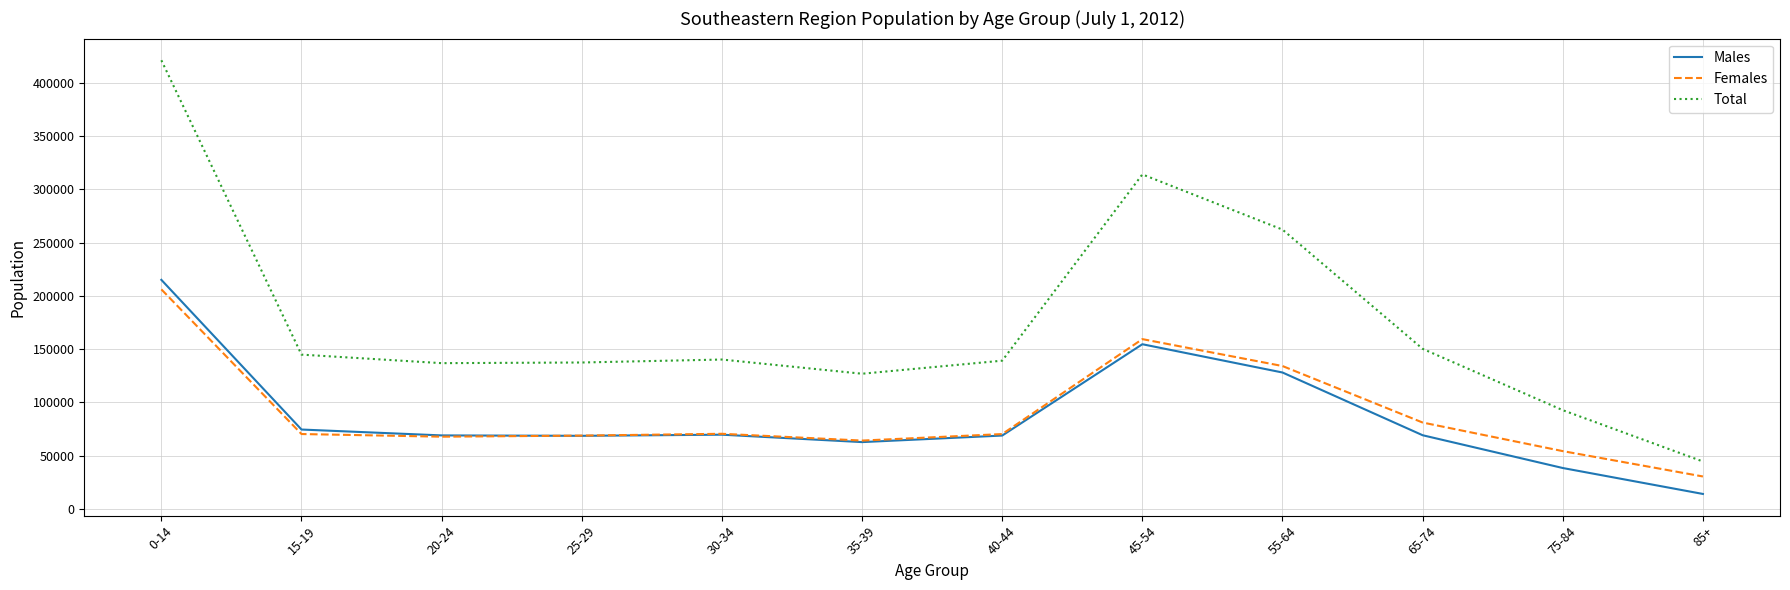

Is it true that Females equals 25602 at 75-84?

False